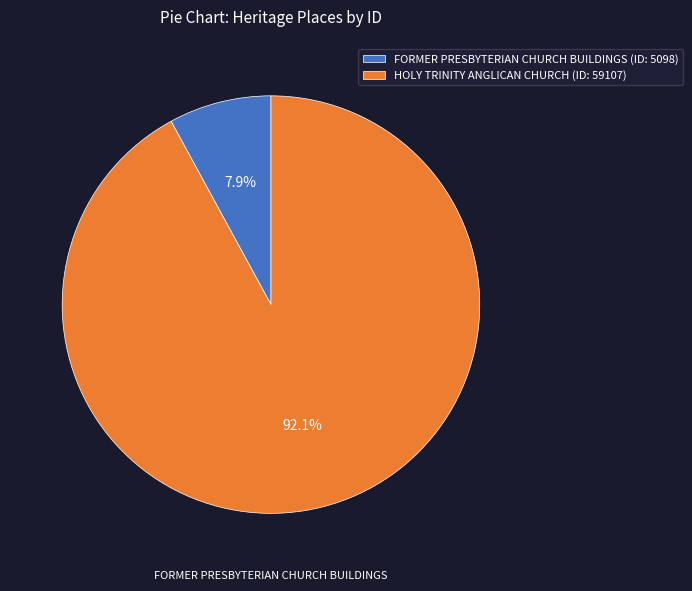

The FORMER PRESBYTERIAN CHURCH BUILDINGS slice represents 8% of the pie. True or false?

True